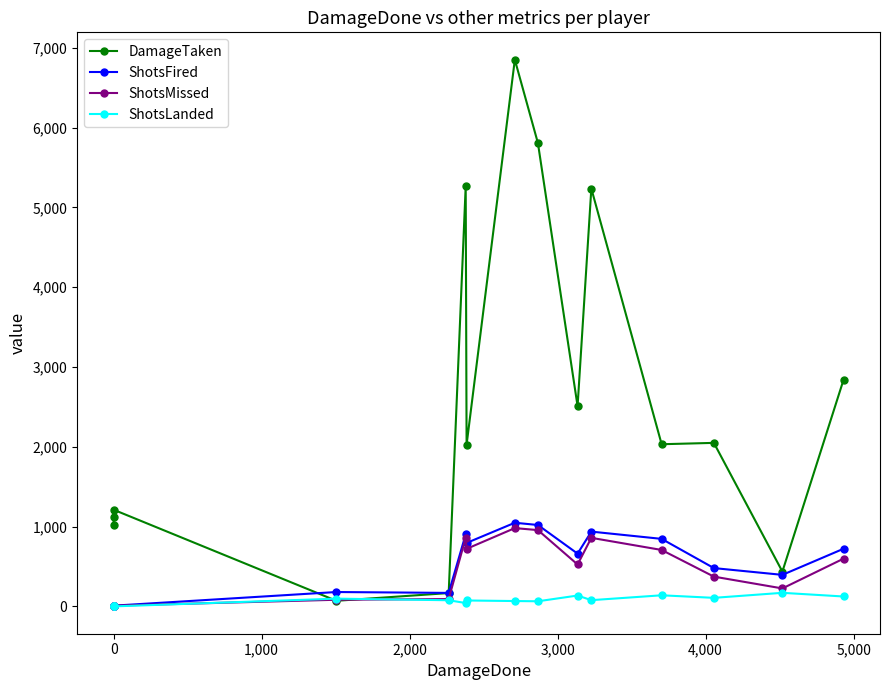

What is the greatest value displayed?

6851